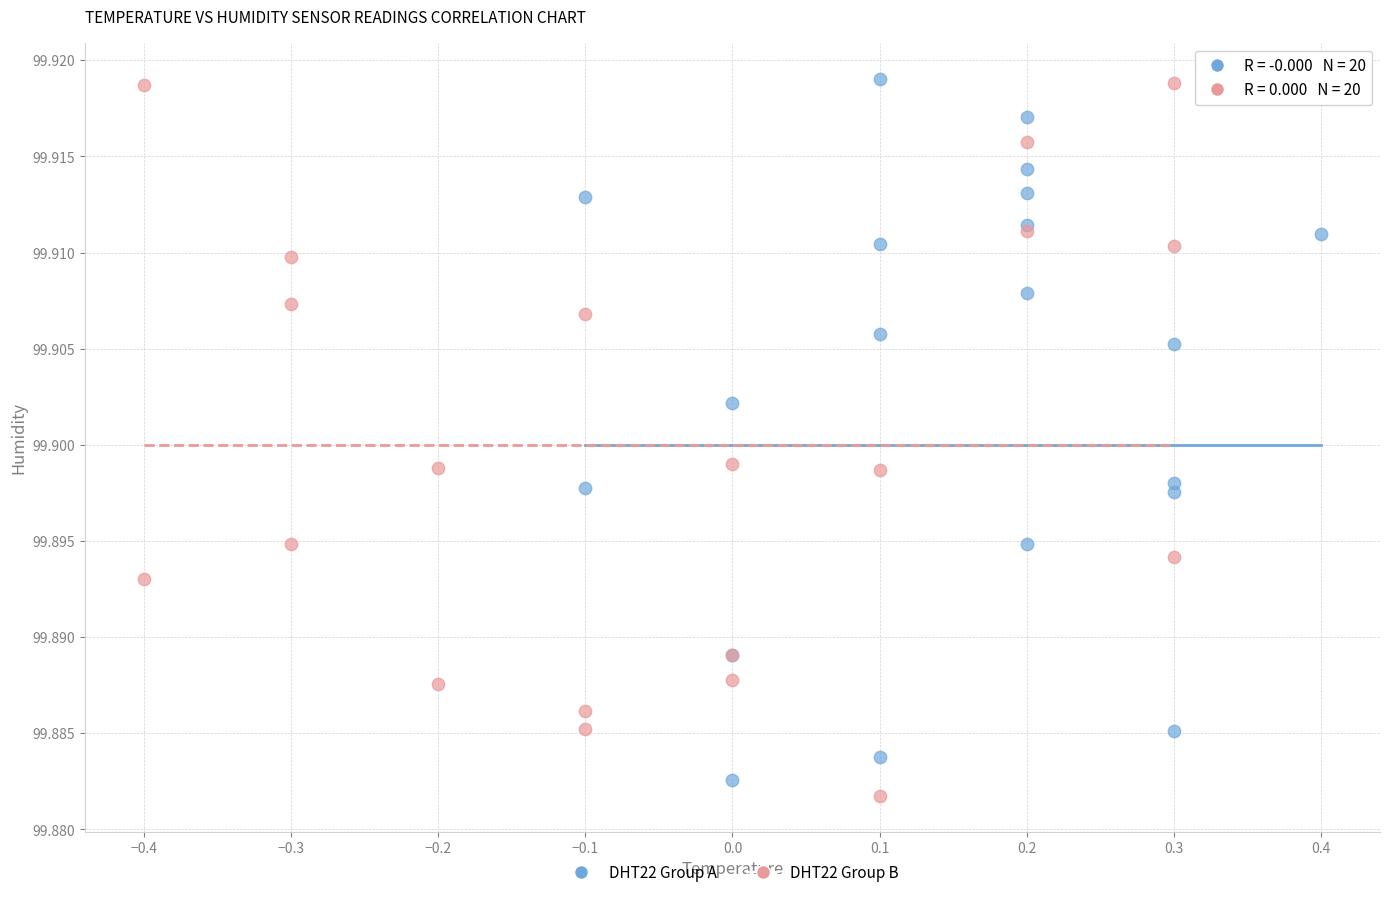

Which series reaches the minimum Y coordinate?

DHT22 Group B